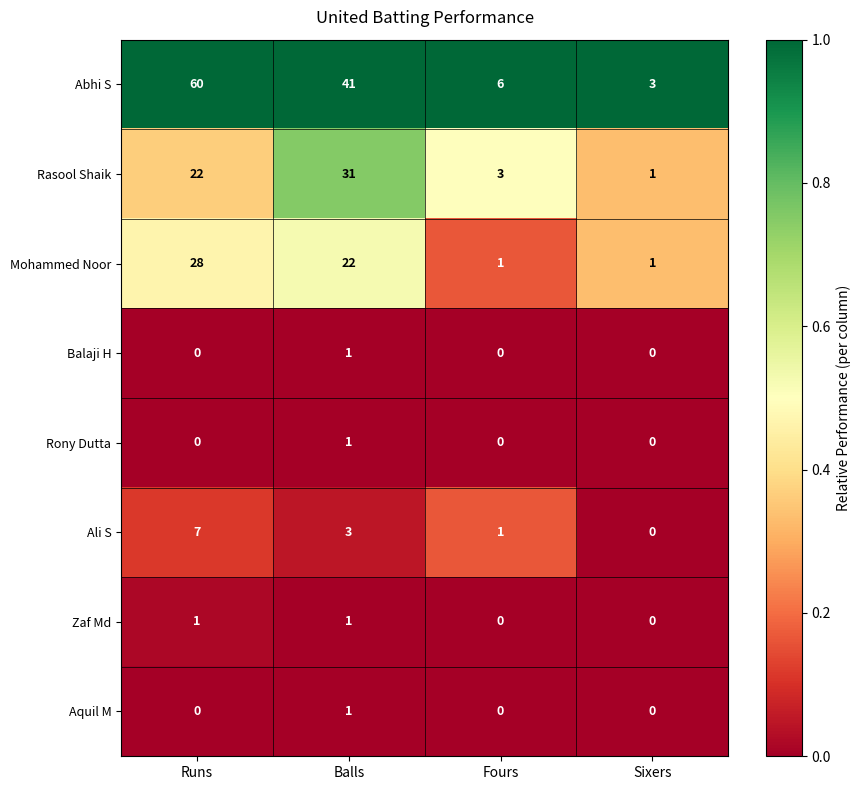

How many Ali S values are between 1 and 7?

3